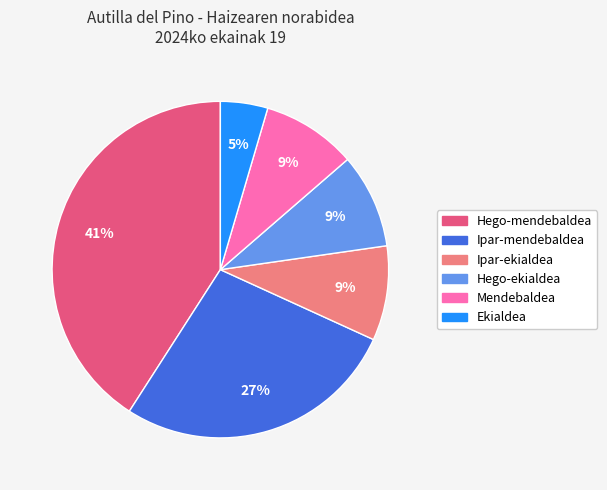

Is there any slice that represents more than half of the pie?

No